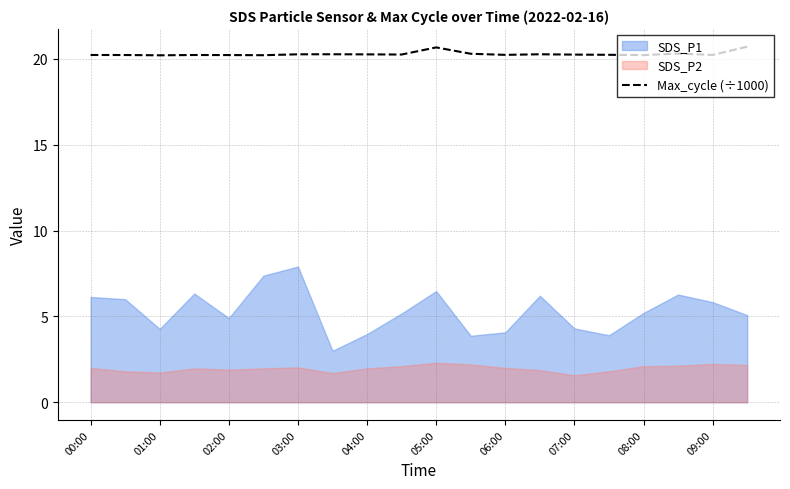

What is the maximum value for Max_cycle (÷1000)?

20.7